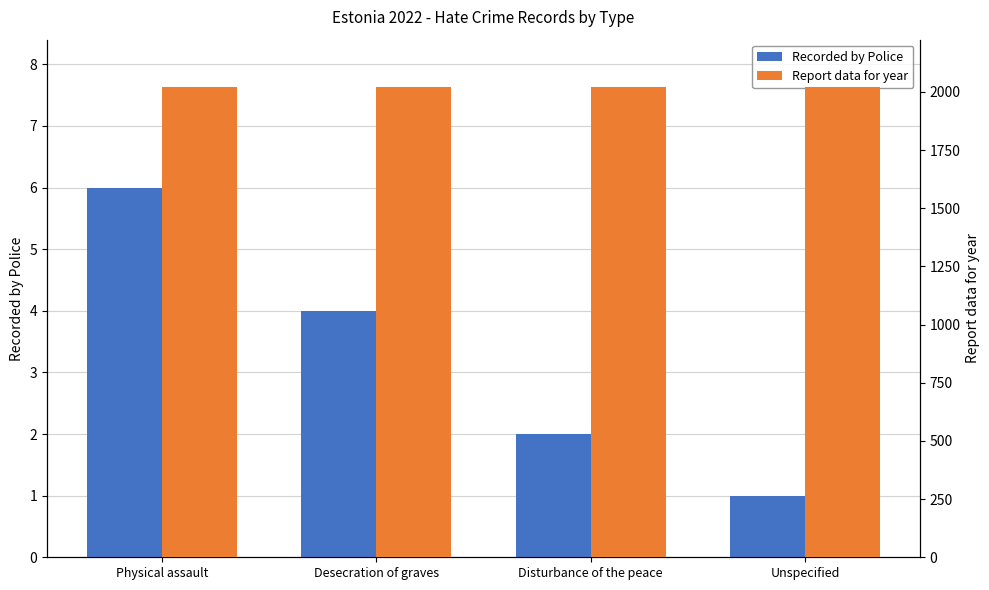

What is the difference between the maximum and minimum values in the Recorded by Police series?

5